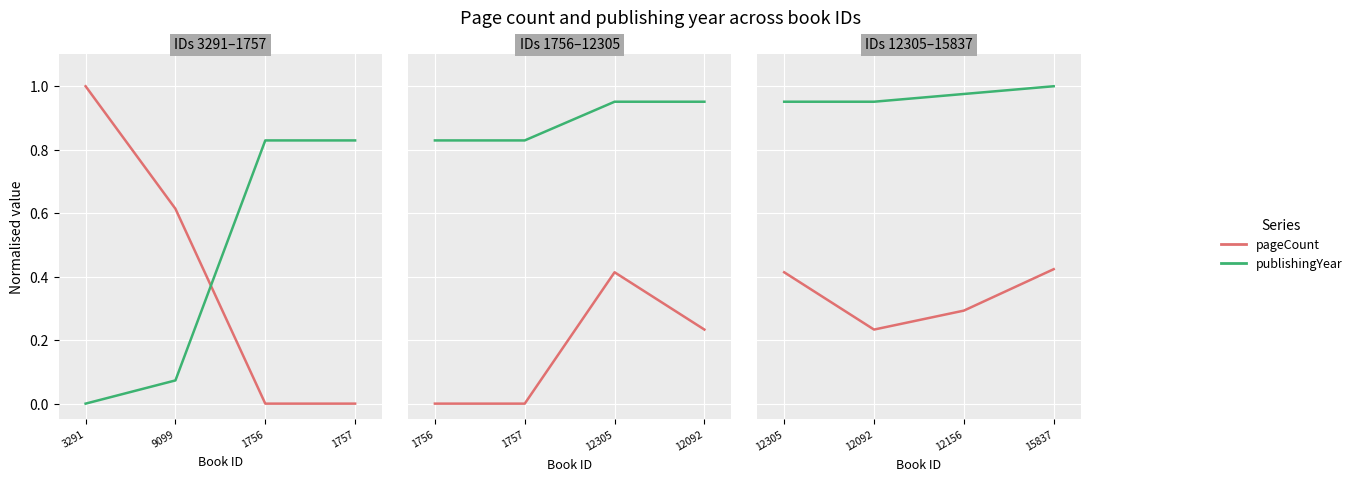

What is the difference between the second highest and second lowest values in the pageCount series?

0.6